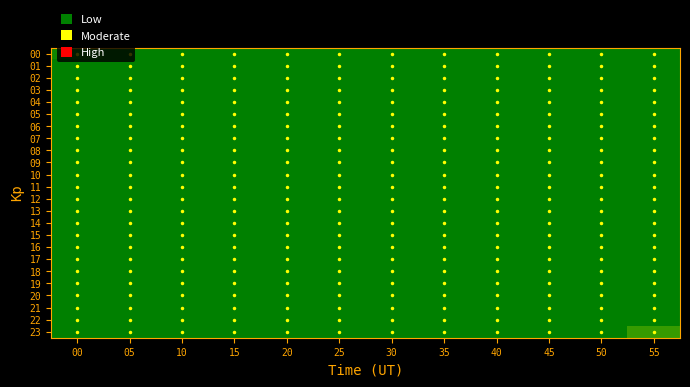

Which series has the largest total across all categories?

23